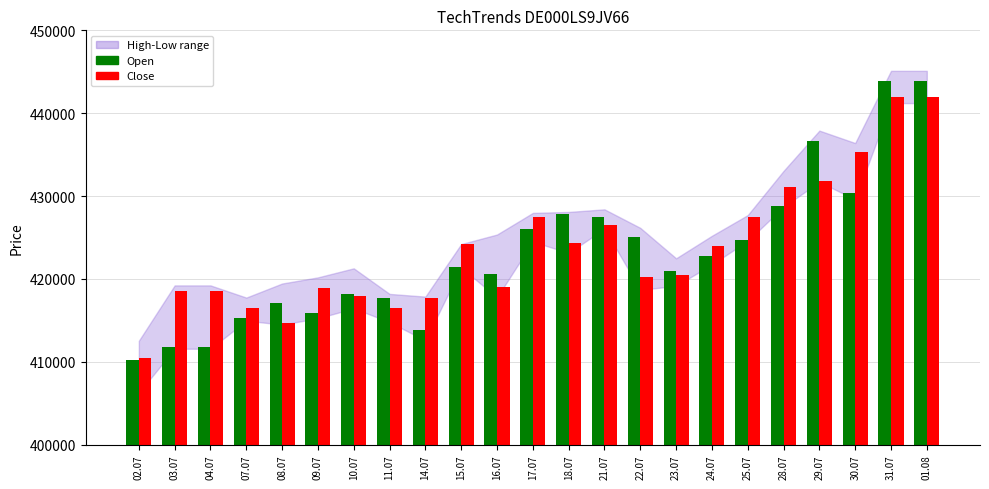

What is the lowest value of the Open series?

410184